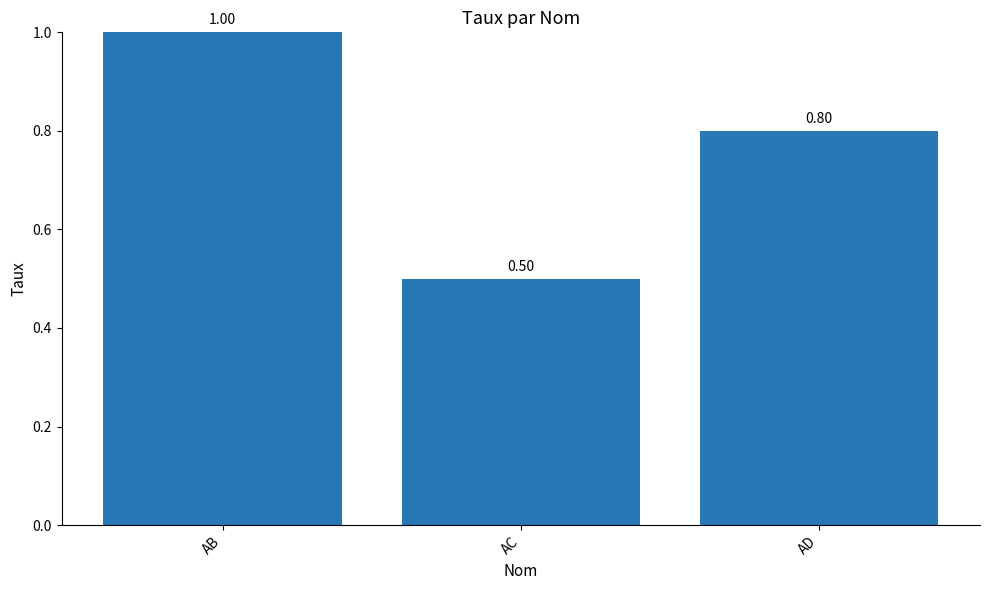

Does the chart contain stacked bars?

No